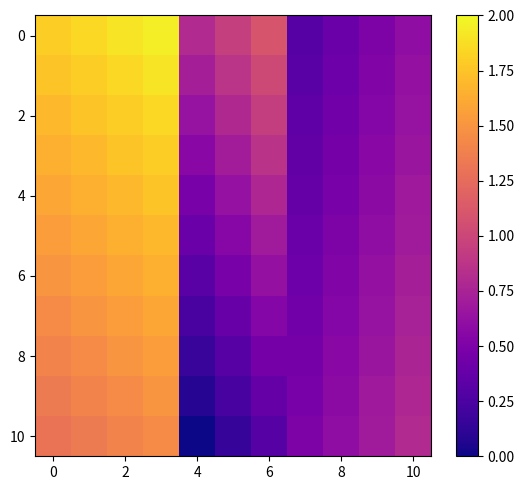

What is the greatest value displayed?

2.0